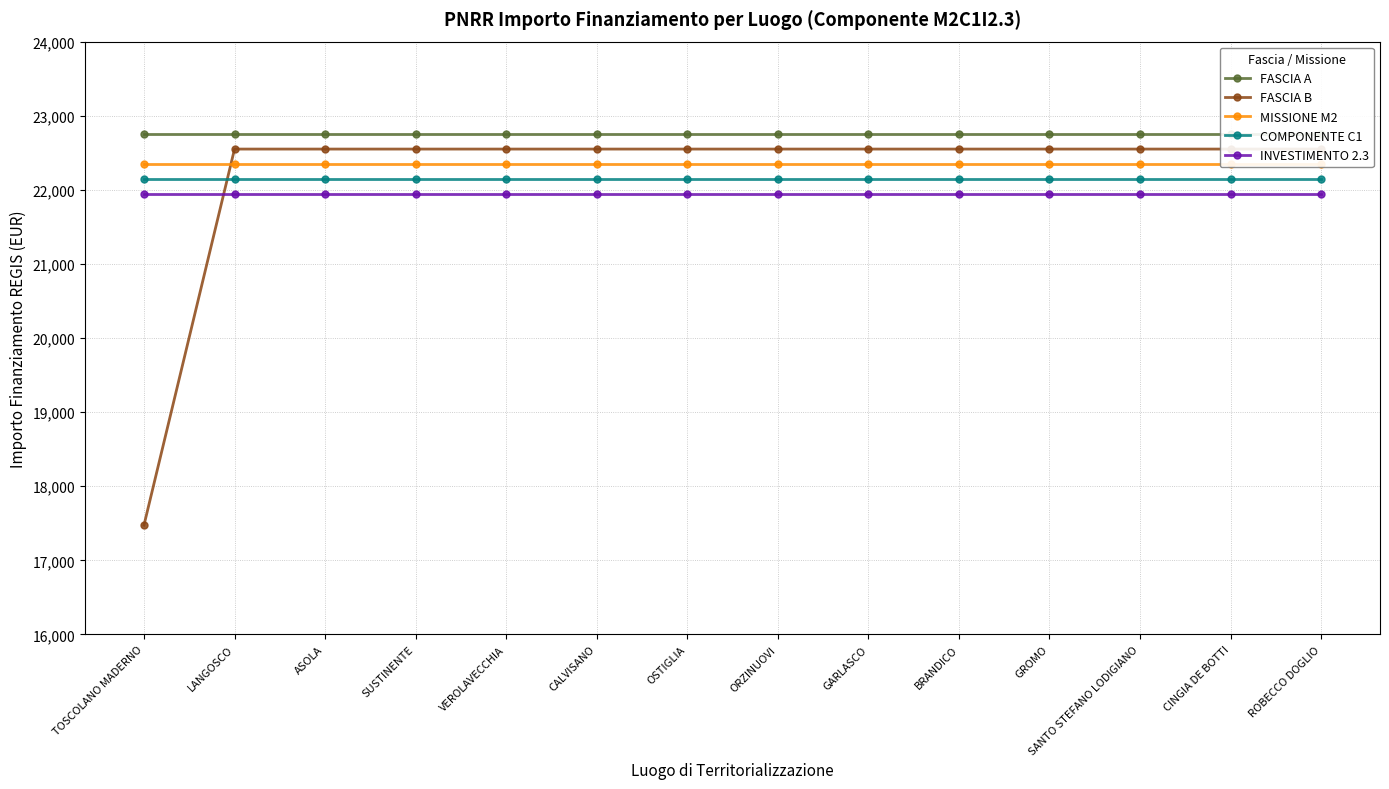

What is the label of the 14th point from the left?

ROBECCO DOGLIO